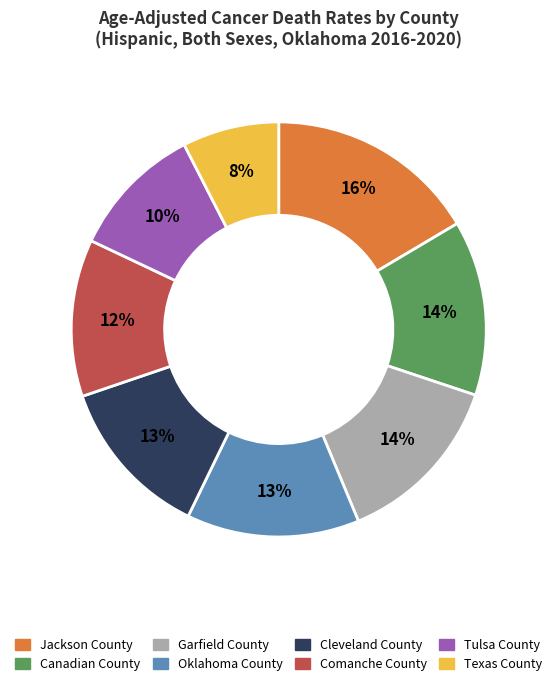

The Canadian County slice represents 22% of the pie. True or false?

False